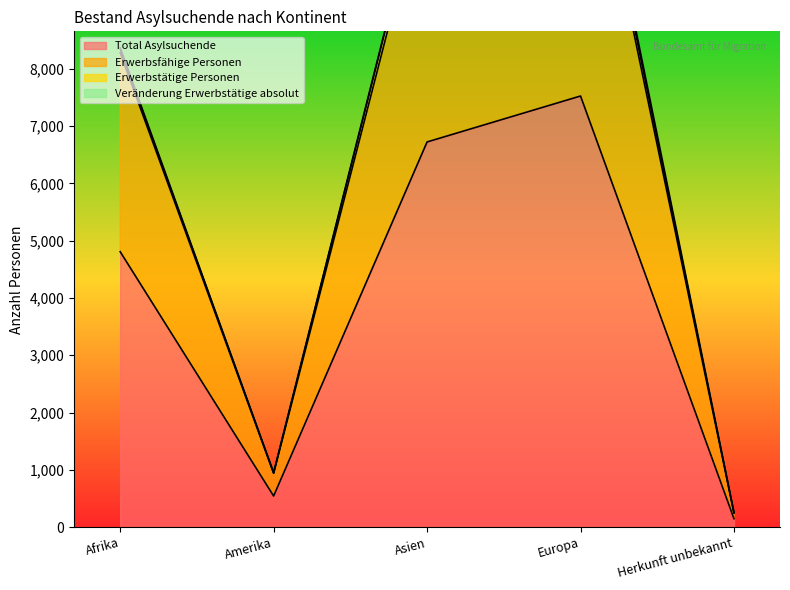

What is the smallest value displayed?

147